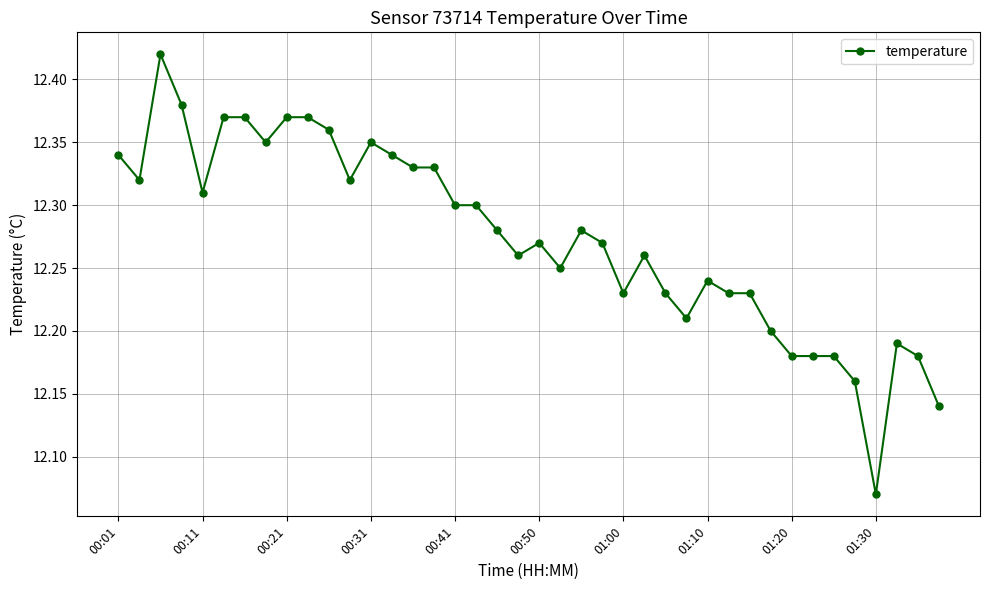

True or false: there are more than 0 points higher than both neighbors.

True